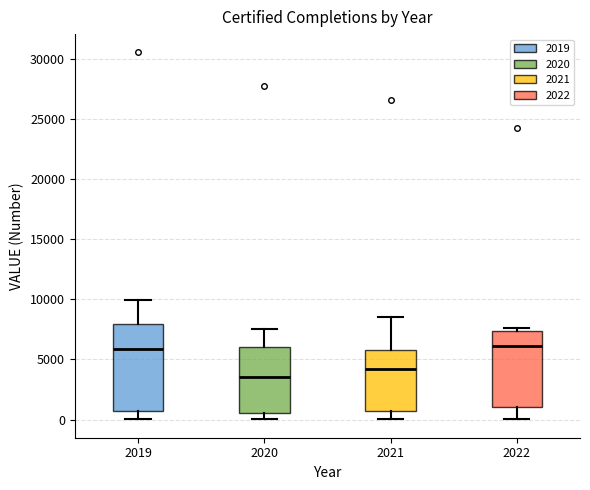

Where does the upper whisker of the box at x = 2020 end on the y-axis? The values are not printed on the chart, so give them approximately, as read against the axis.

7500